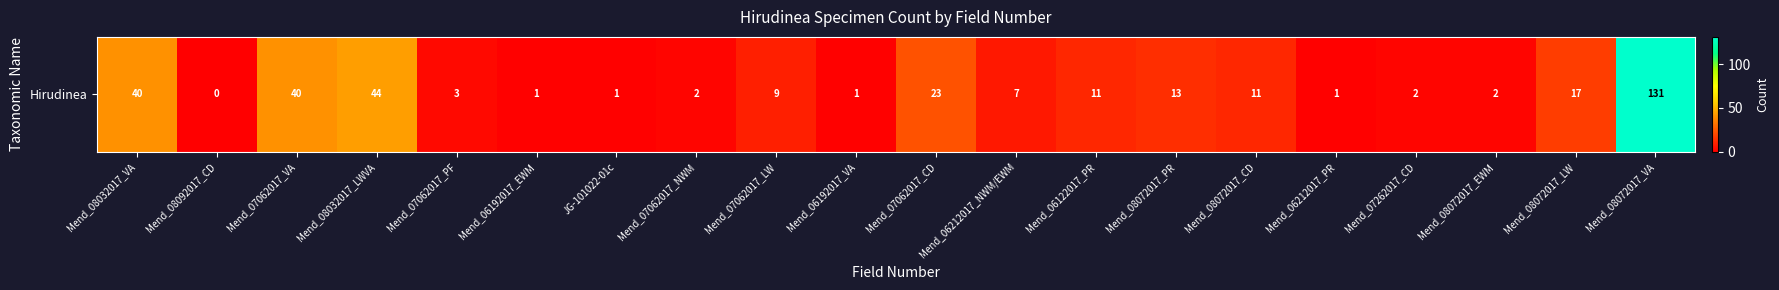

List the labels in order of value, smallest first.

Mend_08092017_CD, Mend_06192017_EWM, JG-101022-01c, Mend_06192017_VA, Mend_06212017_PR, Mend_07062017_NWM, Mend_07262017_CD, Mend_08072017_EWM, Mend_07062017_PF, Mend_06212017_NWM/EWM, Mend_07062017_LW, Mend_06122017_PR, Mend_08072017_CD, Mend_08072017_PR, Mend_08072017_LW, Mend_07062017_CD, Mend_08032017_VA, Mend_07062017_VA, Mend_08032017_LWVA, Mend_08072017_VA